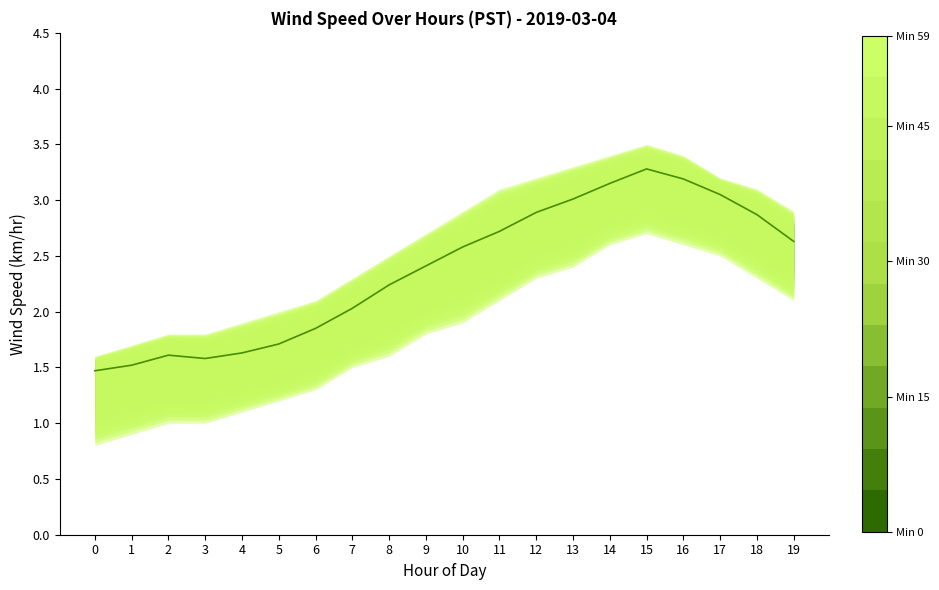

How many series are shown in this chart?

1